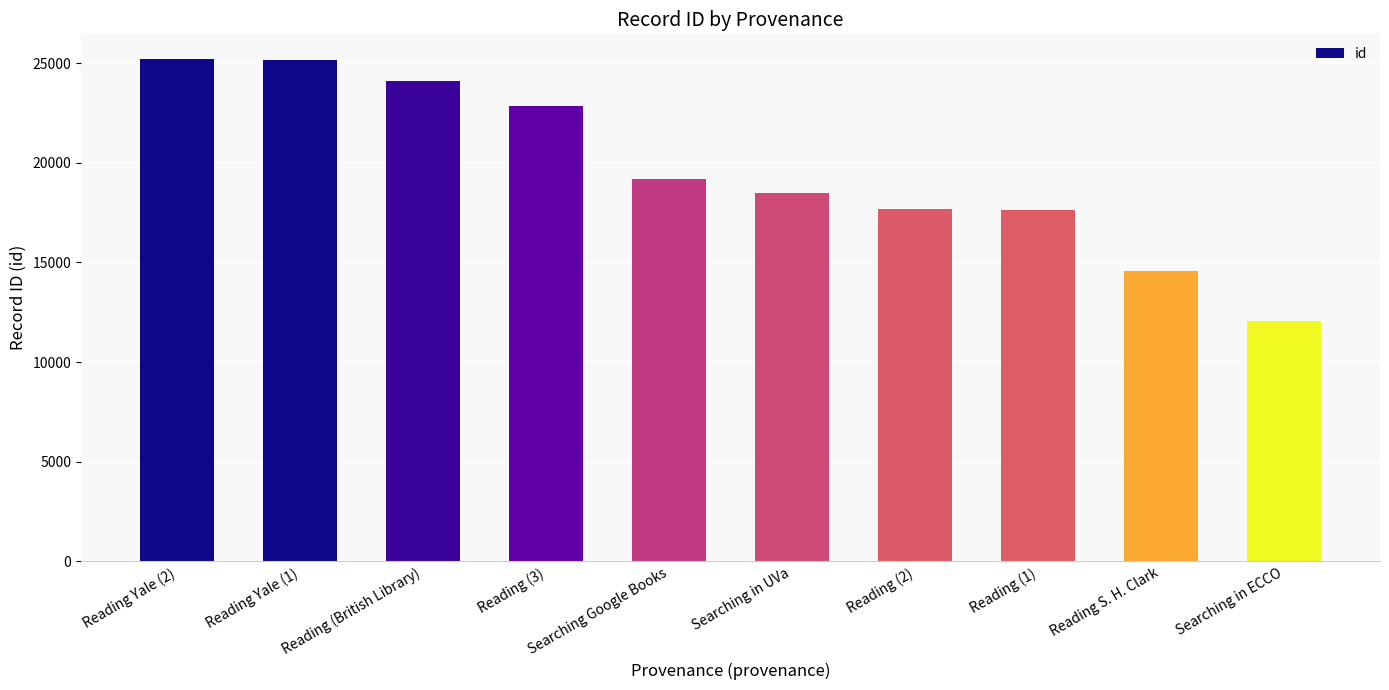

Are the bars horizontal?

No